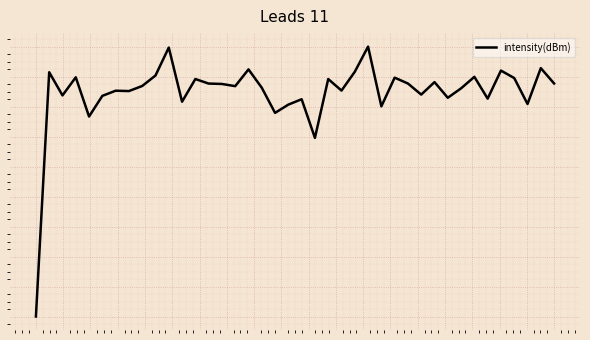

Does the chart have visible grid lines?

Yes